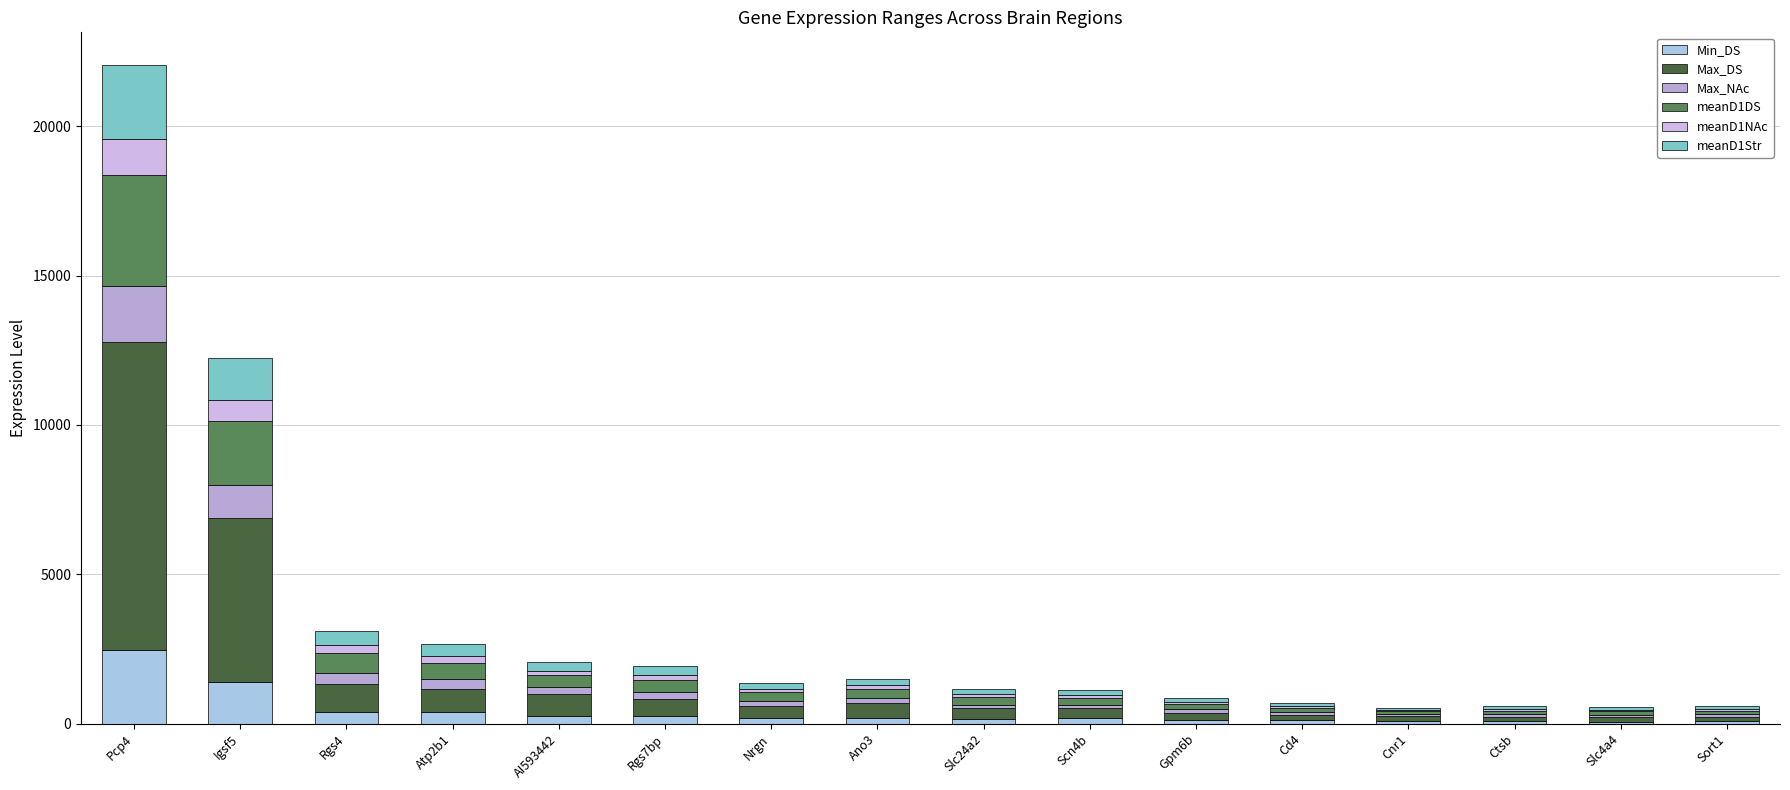

Are the bars grouped side by side (vs. stacked)?

No